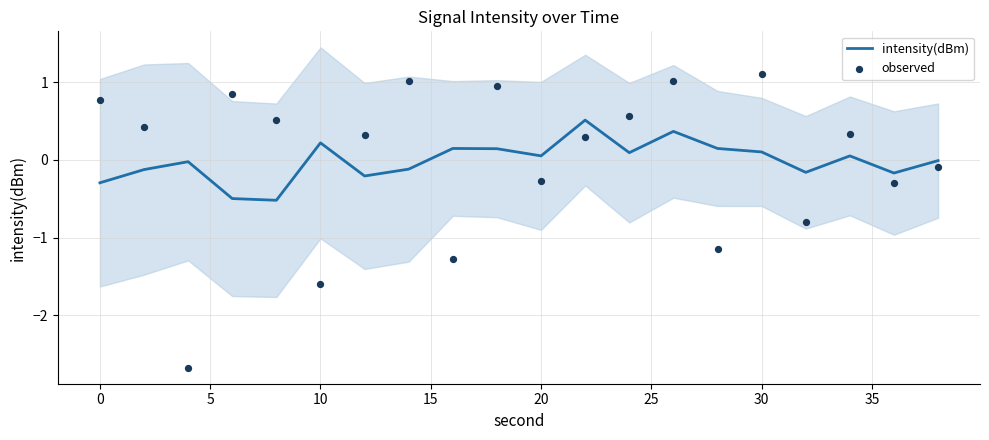

Which series reaches the maximum Y coordinate?

observed